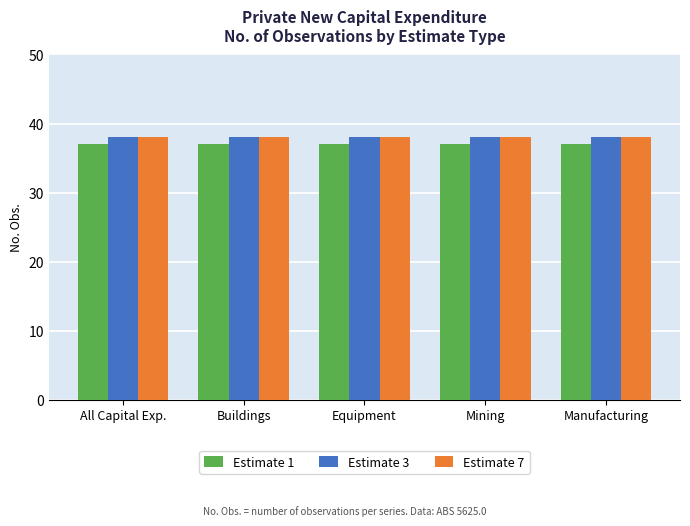

Reading right to left, what are all the values shown in this chart?

Estimate 1: Manufacturing=37	Mining=37	Equipment=37	Buildings=37	All Capital Exp.=37
Estimate 3: Manufacturing=38	Mining=38	Equipment=38	Buildings=38	All Capital Exp.=38
Estimate 7: Manufacturing=38	Mining=38	Equipment=38	Buildings=38	All Capital Exp.=38